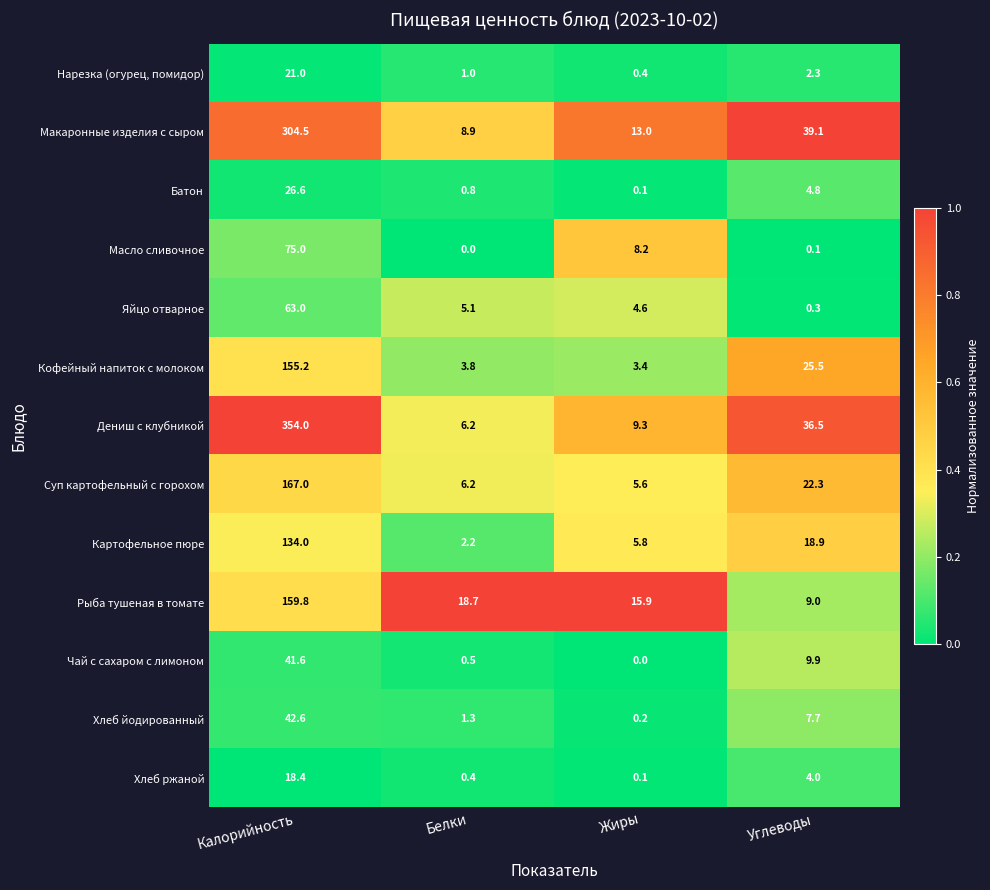

At which label does Батон reach its minimum?

Жиры